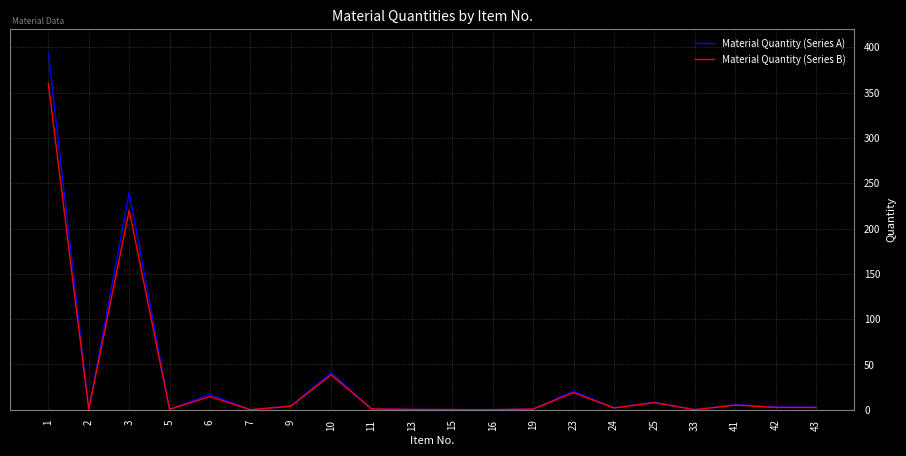

Which series changed the most between 23 and 43?

Material Quantity (Series A)